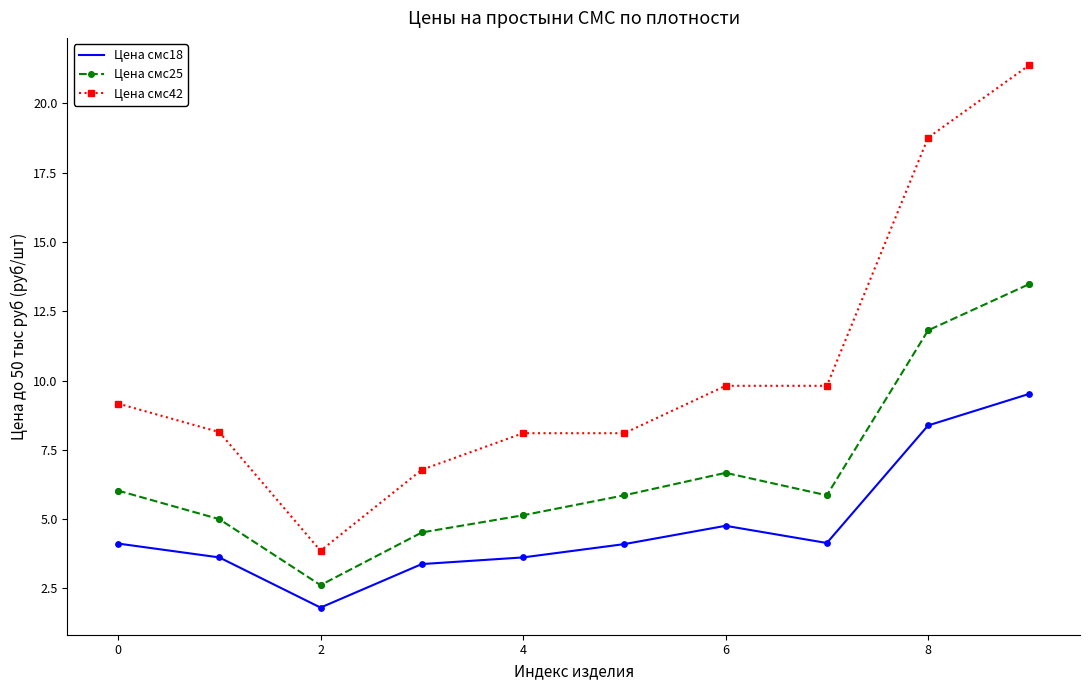

Which series has the largest total across all categories?

Цена смс42